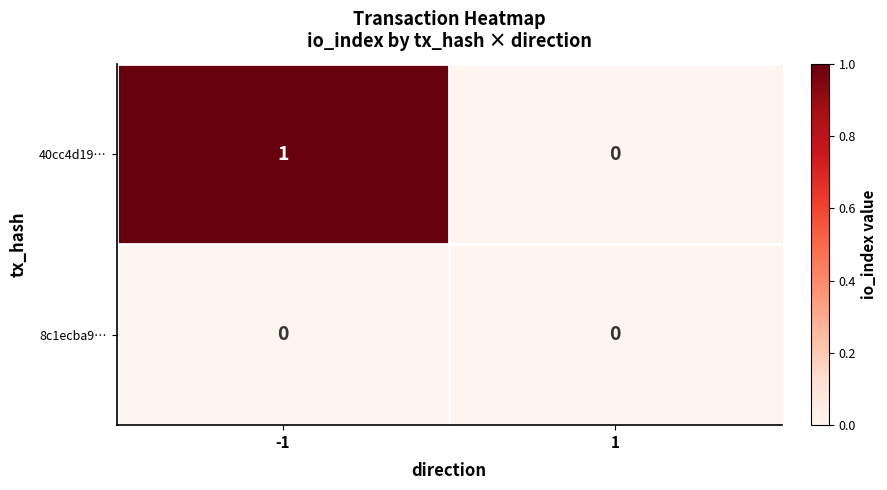

How many categories are shown in the chart?

2